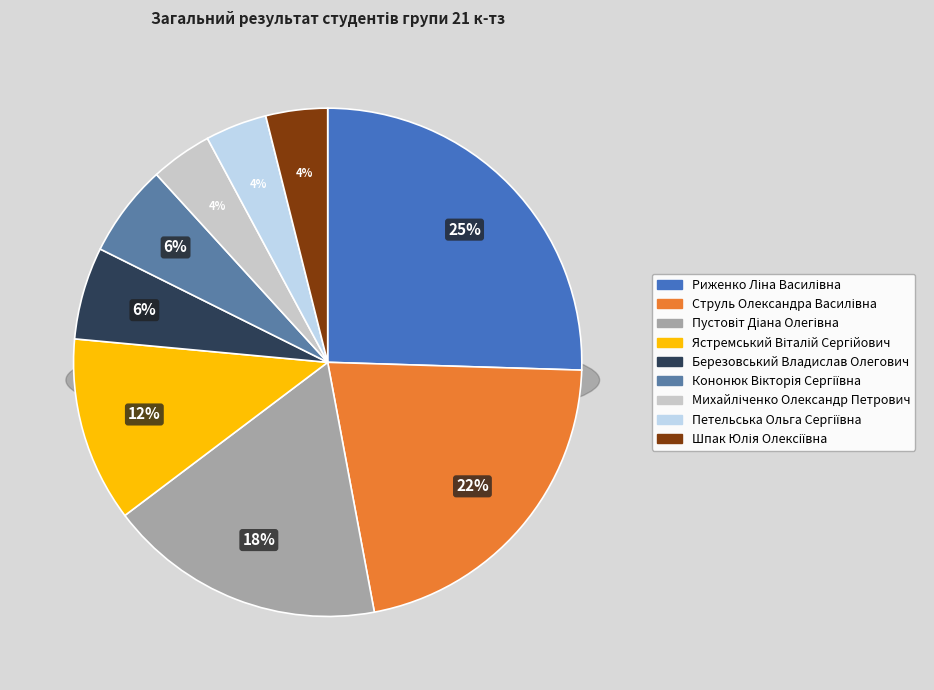

What percentage is the Пустовіт Діана Олегівна slice, to the nearest percent?

18%